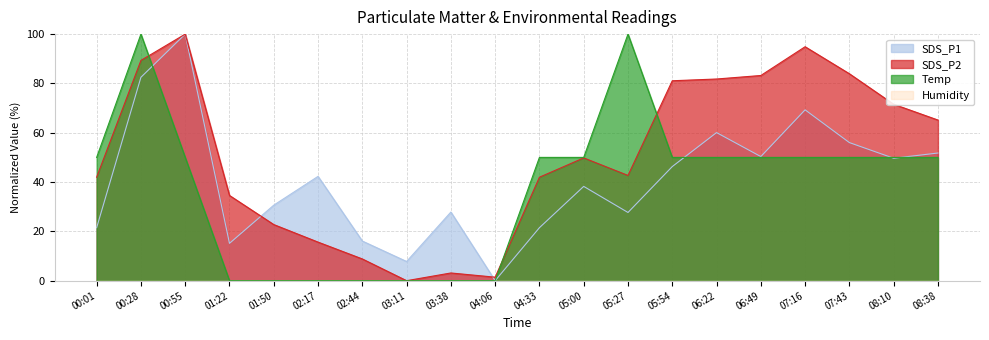

What is the sum of the SDS_P1 values at 00:01 and 00:55?

121.5